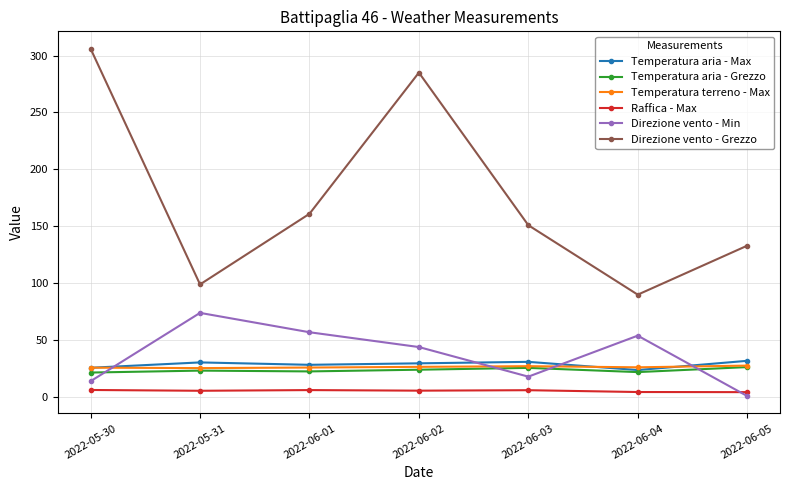

What is the difference between the highest and lowest values at 2022-05-30?

299.7